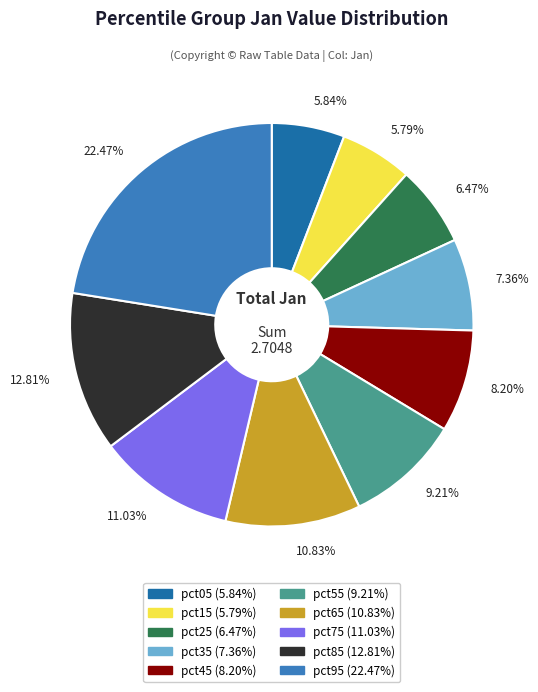

To the nearest percent, what portion does pct45 represent?

8%